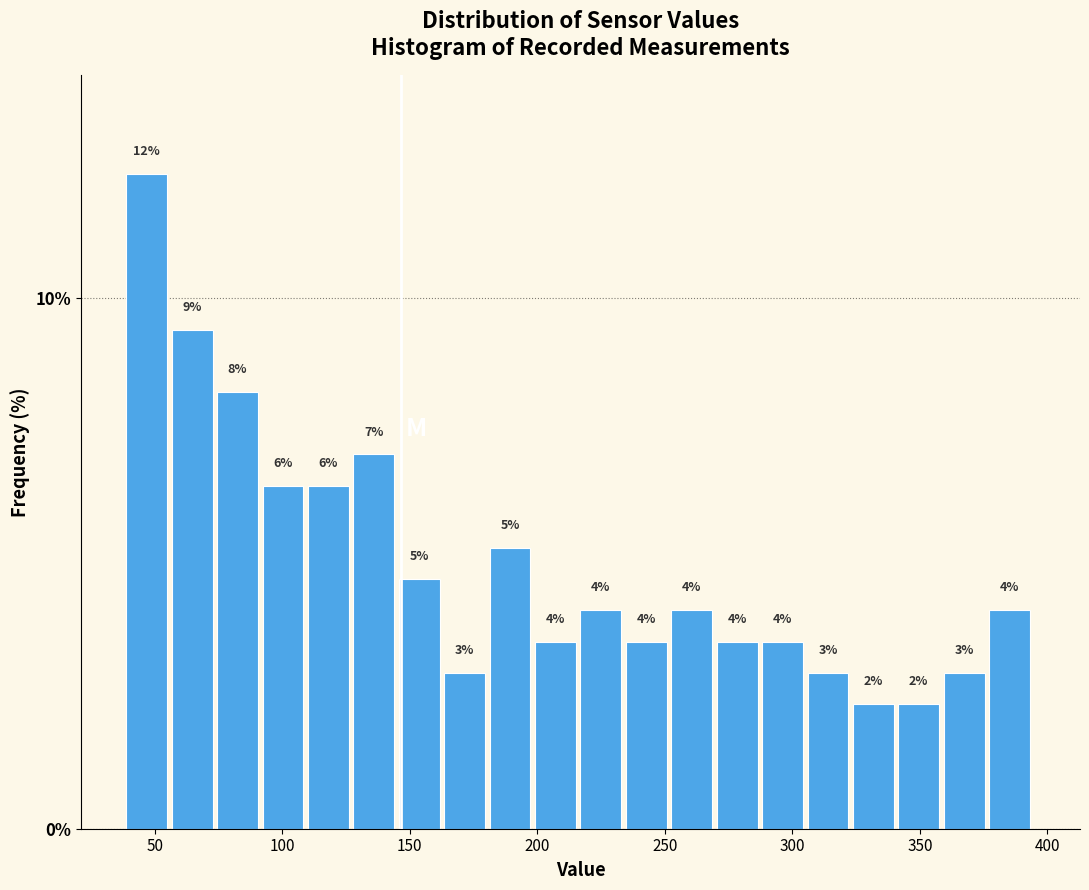

Around what value on the x-axis is the tallest bar? Give the approximate position of its centre, as read against the axis.

45